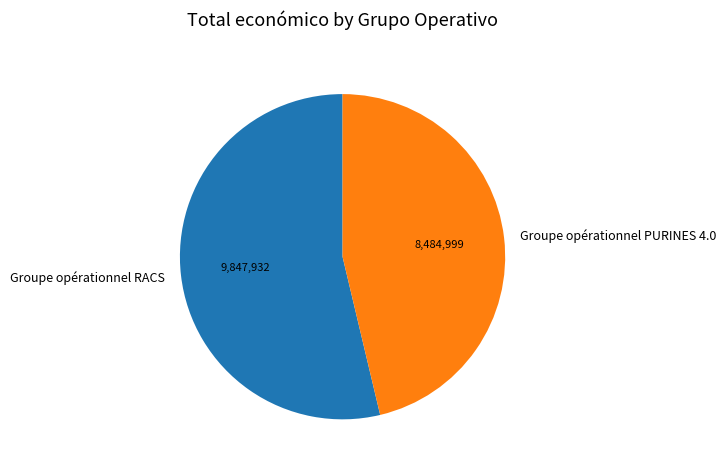

Which has a higher value, Groupe opérationnel PURINES 4.0 or Groupe opérationnel RACS?

Groupe opérationnel RACS